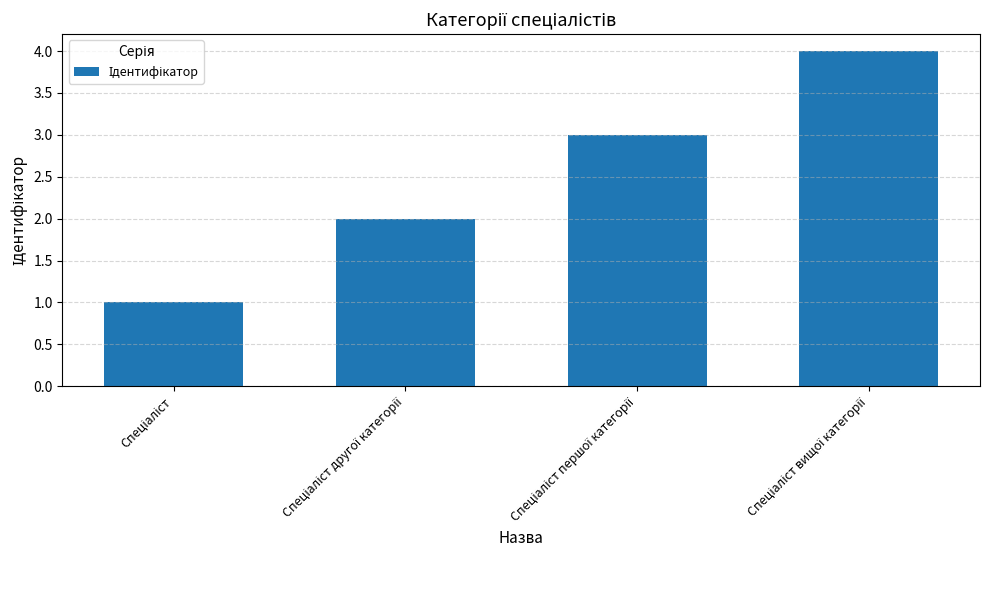

What is the greatest value displayed?

4